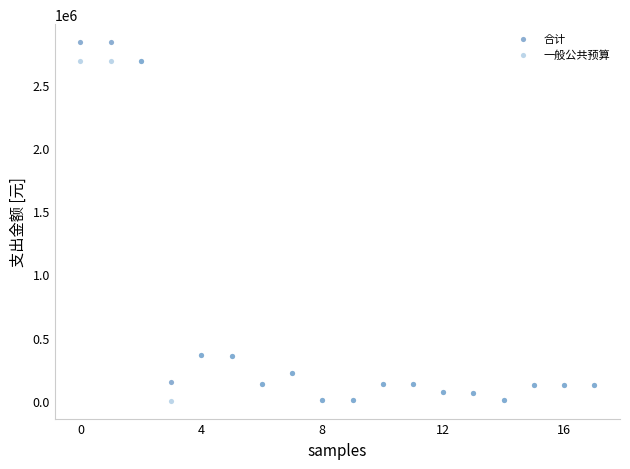

Which series has the largest Y range (max minus min)?

合计